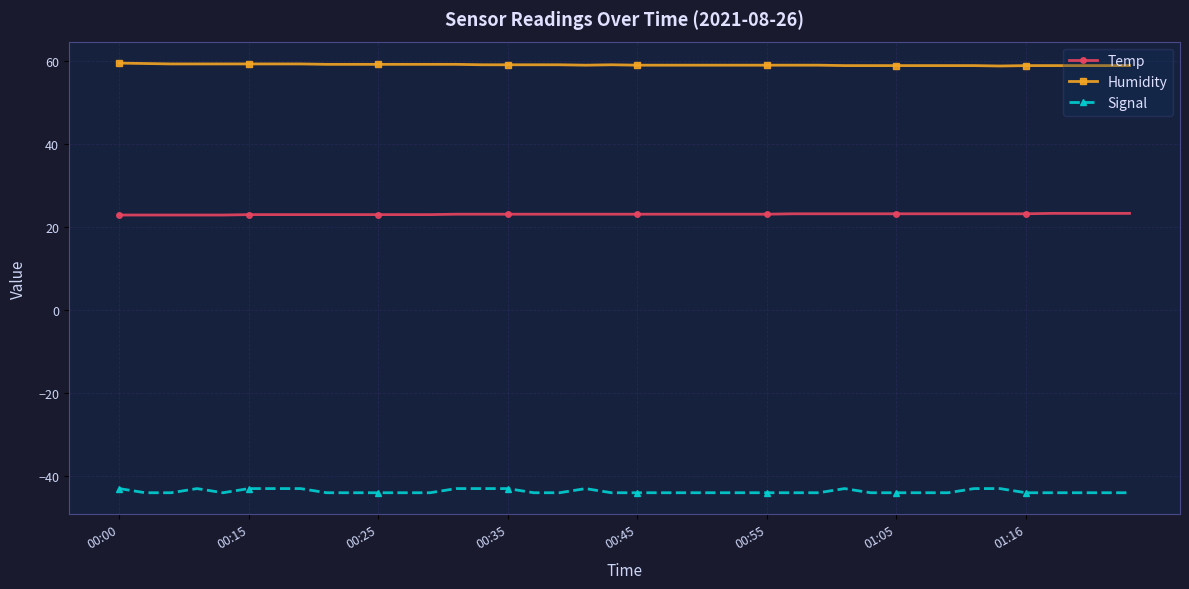

Does the chart display data point markers on the line(s)?

Yes